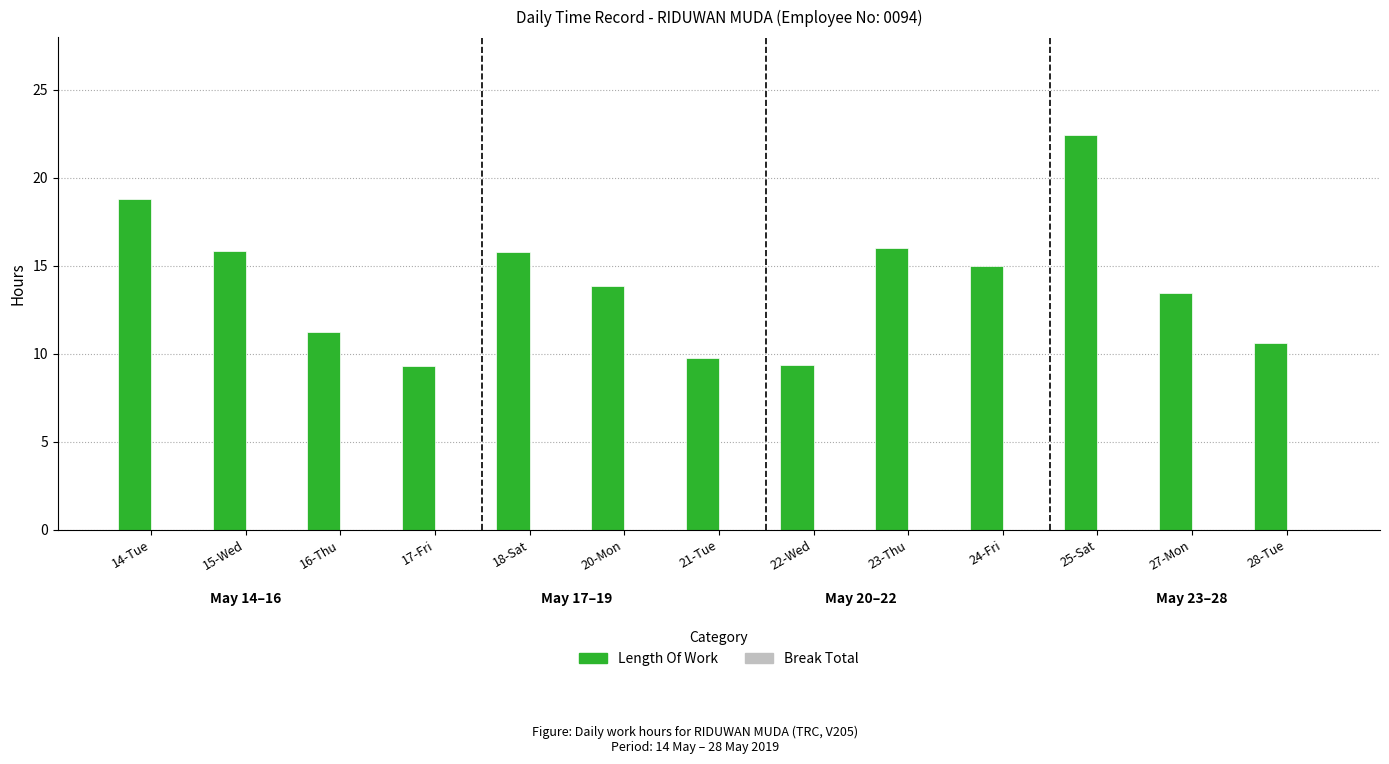

What is the smallest value displayed?

9.3